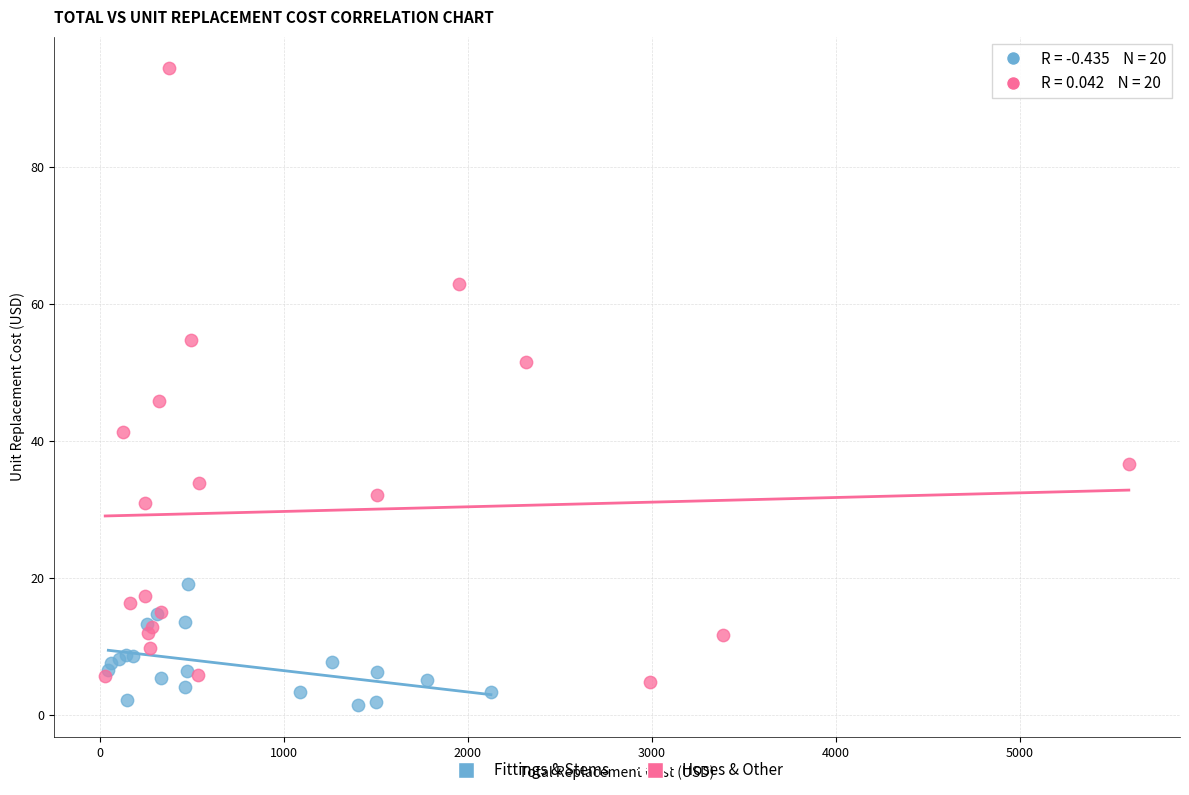

Which series has the largest Y range (max minus min)?

Hoses & Other